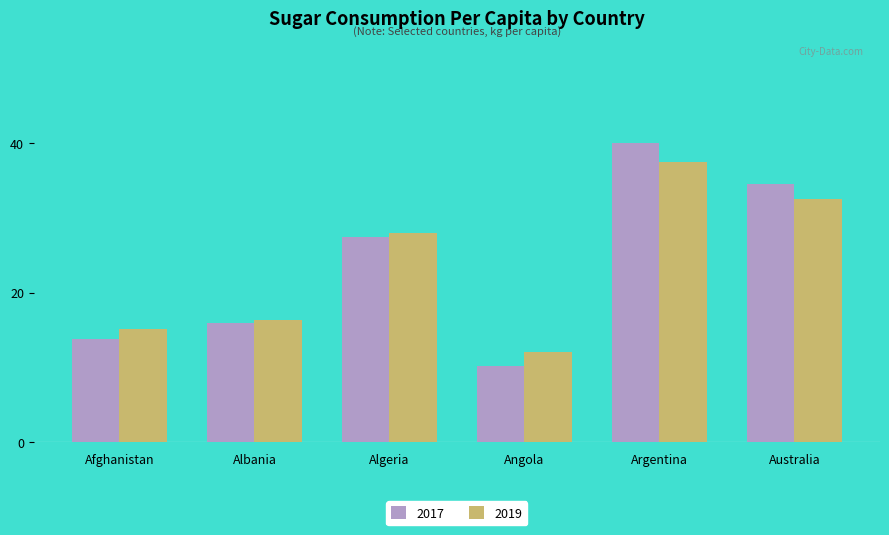

List the series in order of their peak value, highest first.

2017, 2019